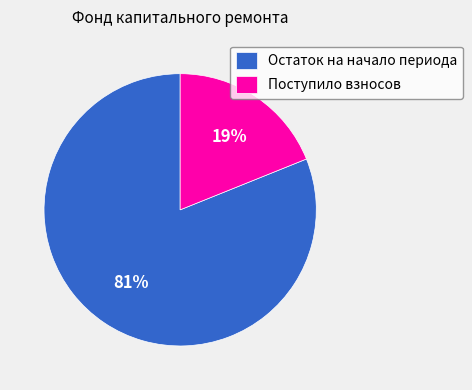

Combined, do Поступило взносов and Остаток на начало периода account for over 50%?

Yes